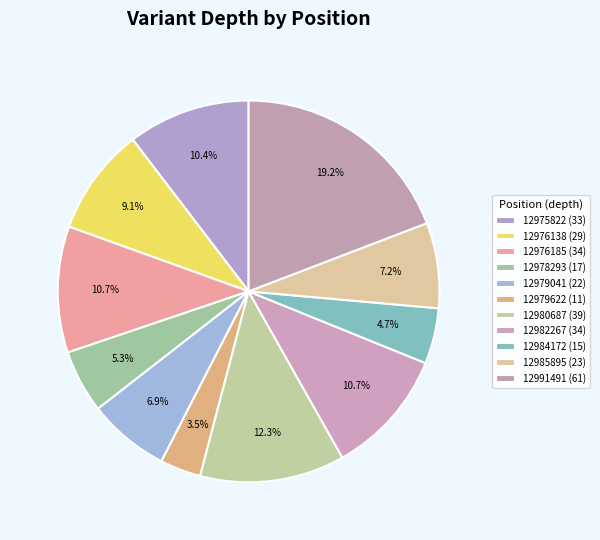

To the nearest percent, what is the average slice percentage?

9%